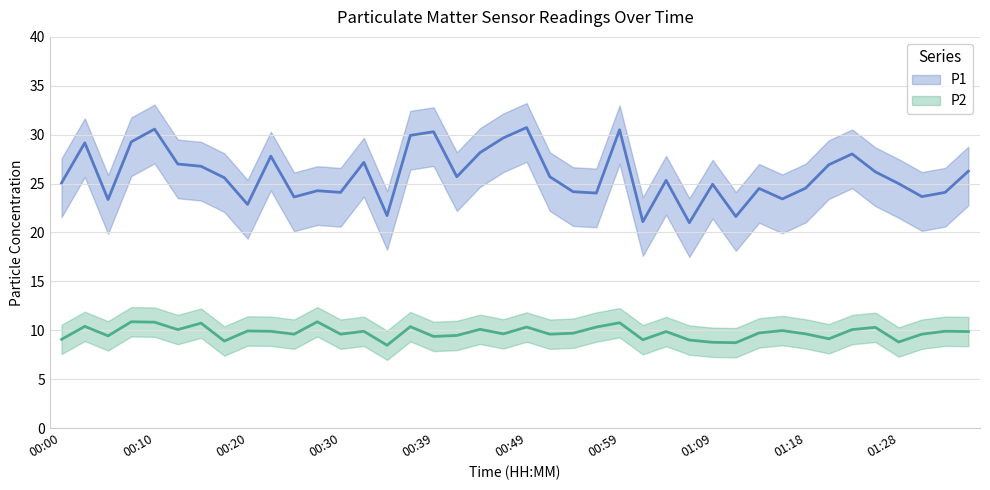

How many lines are shown in the chart?

2